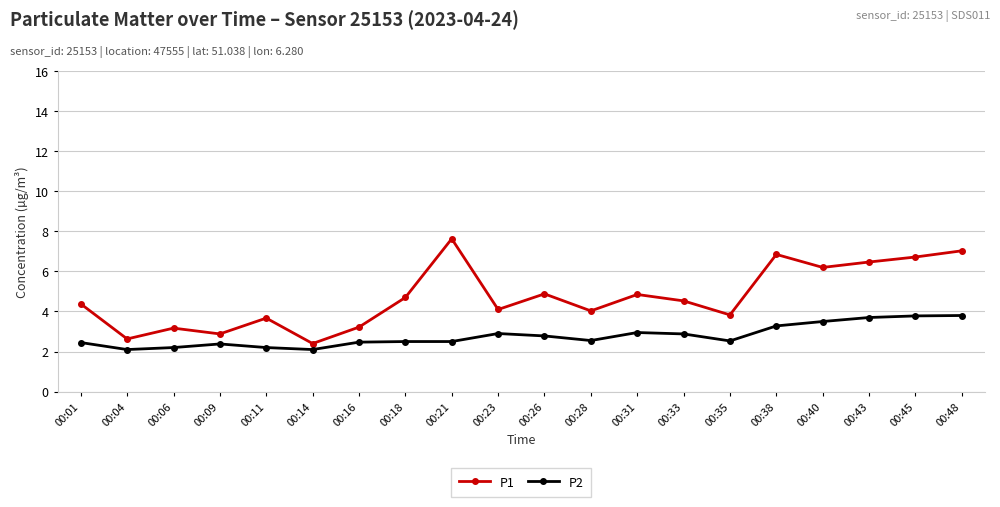

Which category has the highest value across all series?

00:21